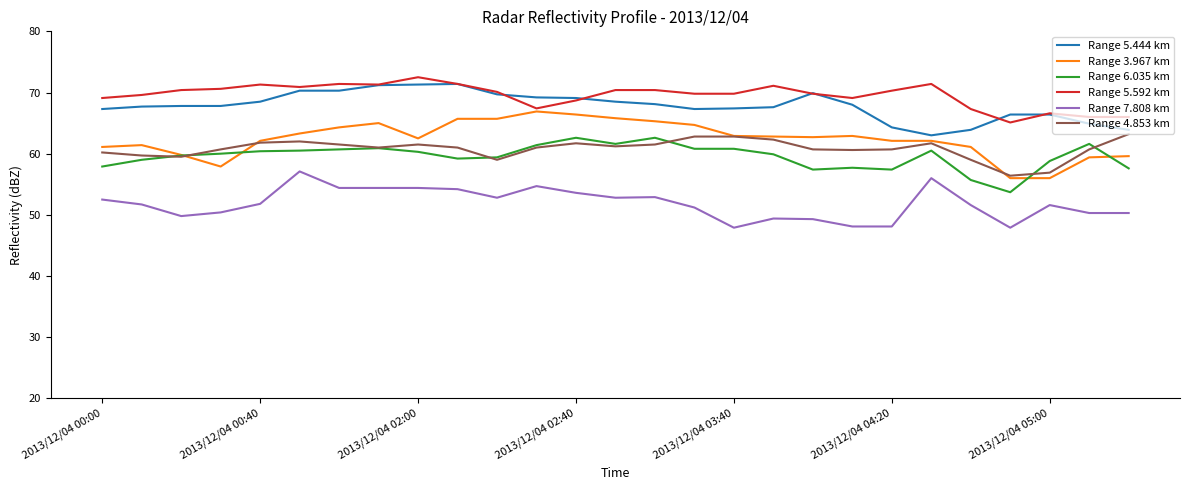

True or false: Range 7.808 km and Range 6.035 km intersect in this chart.

False